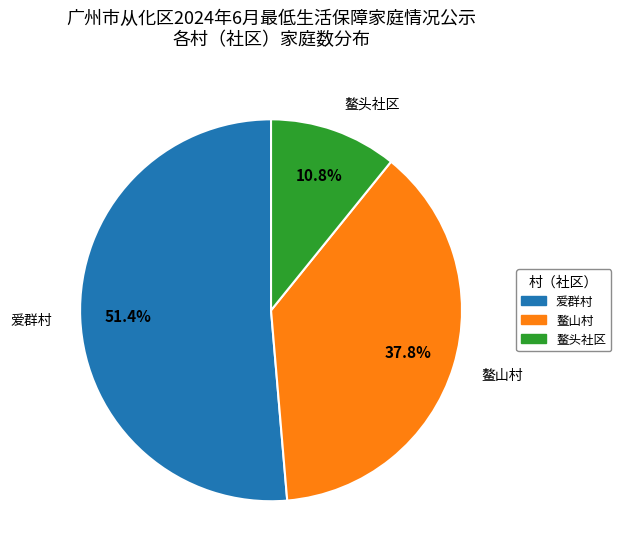

Does any single category account for the majority?

Yes